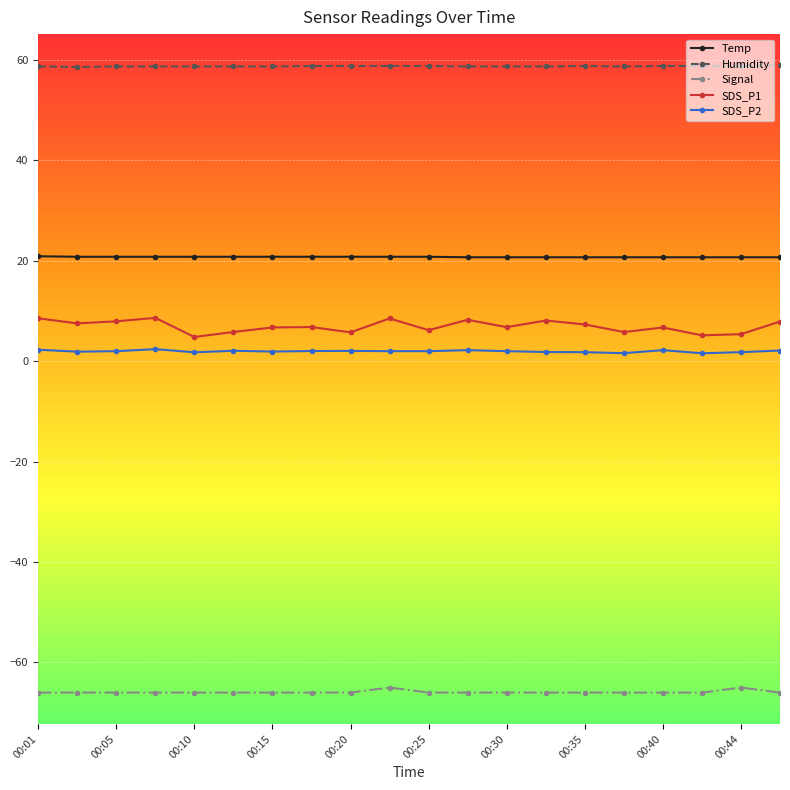

Does the chart display data point markers on the line(s)?

Yes